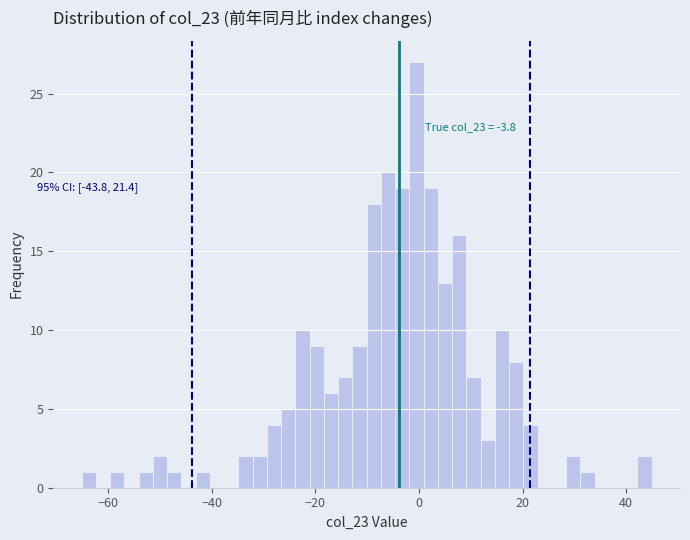

Around what value on the x-axis is the tallest bar? Give the approximate position of its centre, as read against the axis.

0